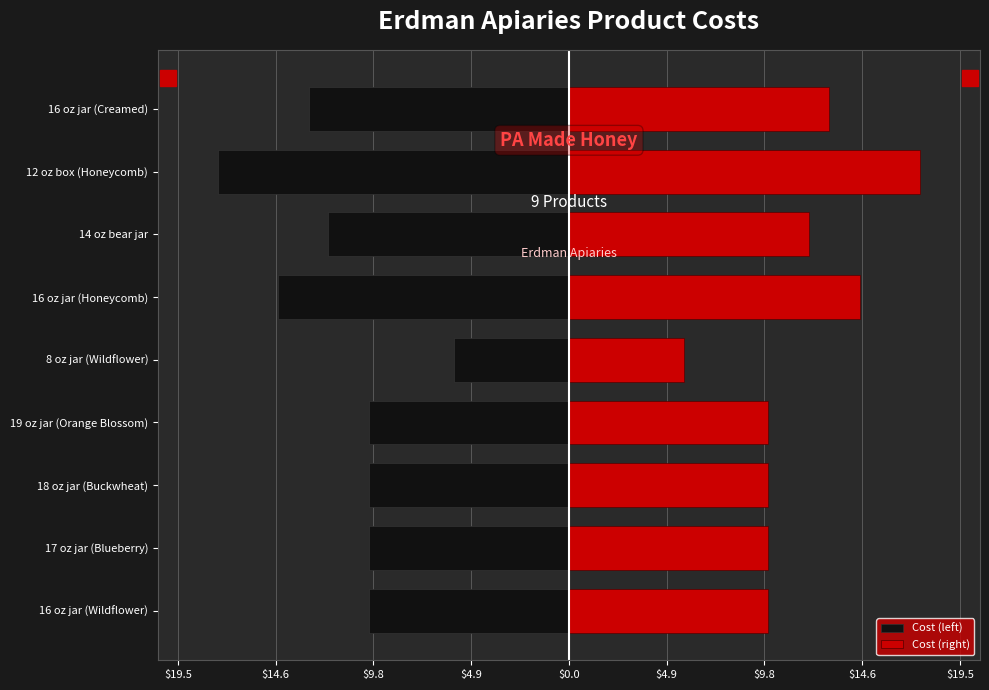

Reading left to right, what are all the values shown in this chart?

Cost (left): -9.9	-9.9	-9.9	-9.9	-5.8	-14.5	-12.0	-17.5	-12.9
Cost (right): 9.9	9.9	9.9	9.9	5.8	14.5	12.0	17.5	12.9